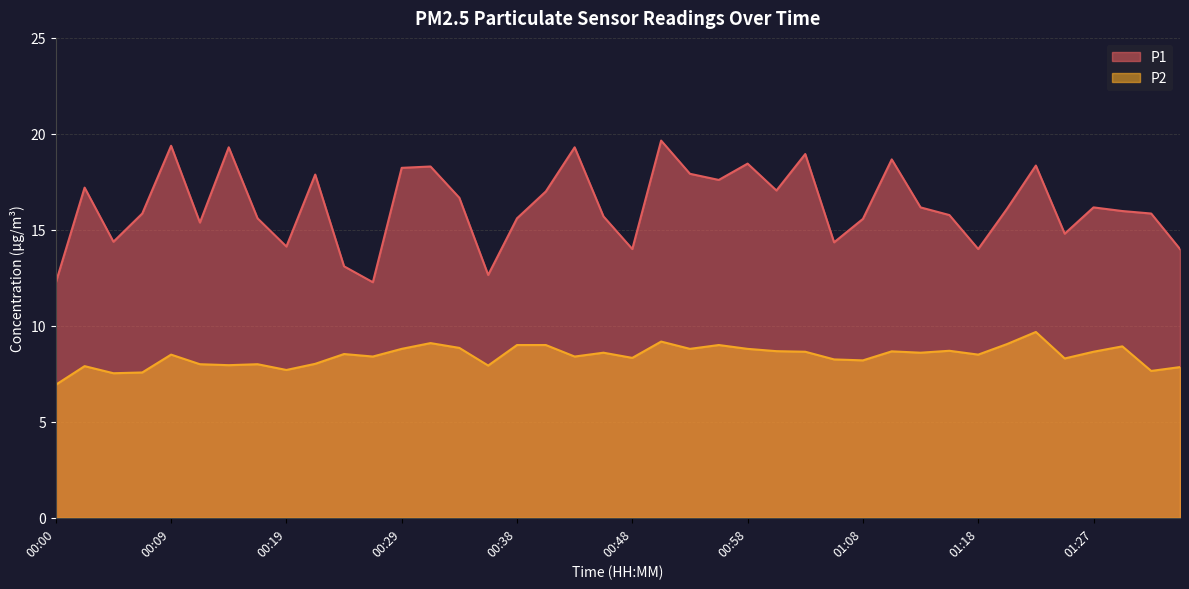

What is the maximum value shown in the chart?

19.6